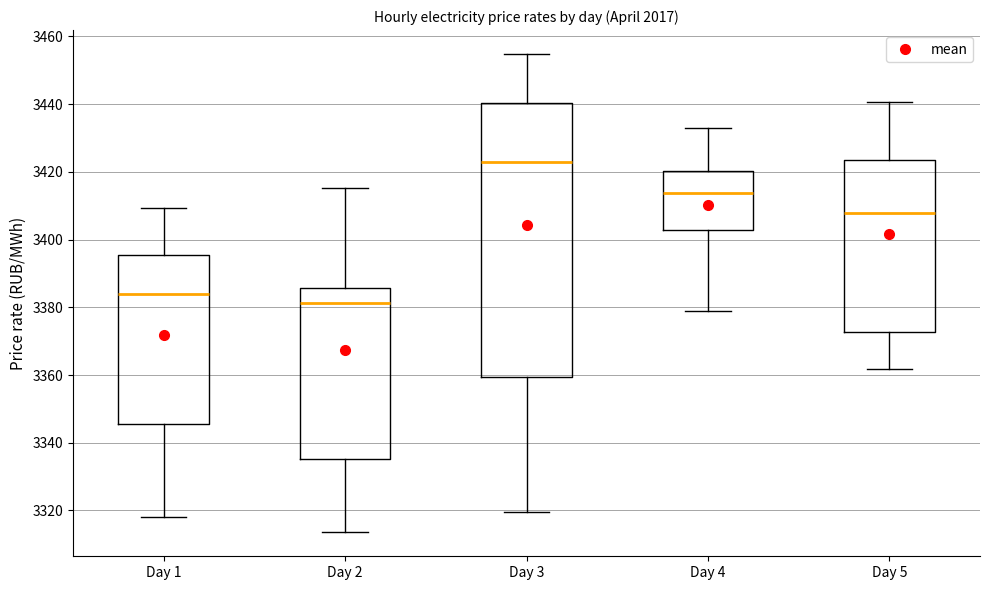

Reading left to right, transcribe this box plot: for each box, give where its median line is, the range the box spans, and where its two whiskers end, as read against the y-axis. The values are not printed on the chart, so give them approximately, as read against the axis.

Day 1: median 3384, box 3346 to 3396, whiskers 3318 to 3410
Day 2: median 3382, box 3336 to 3386, whiskers 3314 to 3416
Day 3: median 3422, box 3360 to 3440, whiskers 3320 to 3454
Day 4: median 3414, box 3402 to 3420, whiskers 3378 to 3434
Day 5: median 3408, box 3372 to 3424, whiskers 3362 to 3440